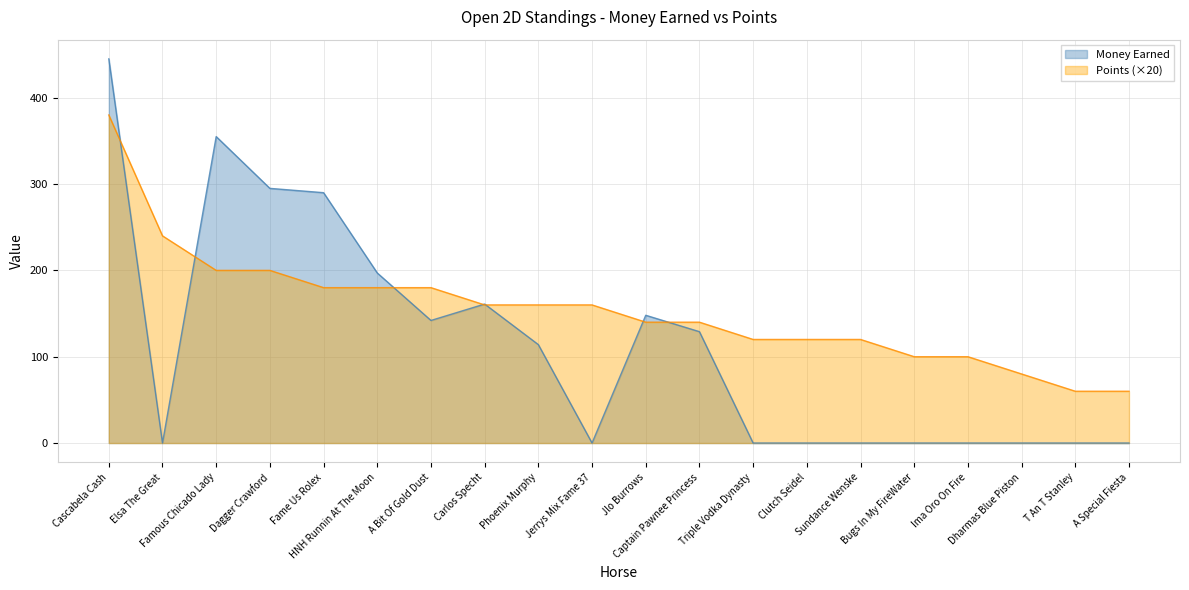

How many values in the Points series are below 160?

10